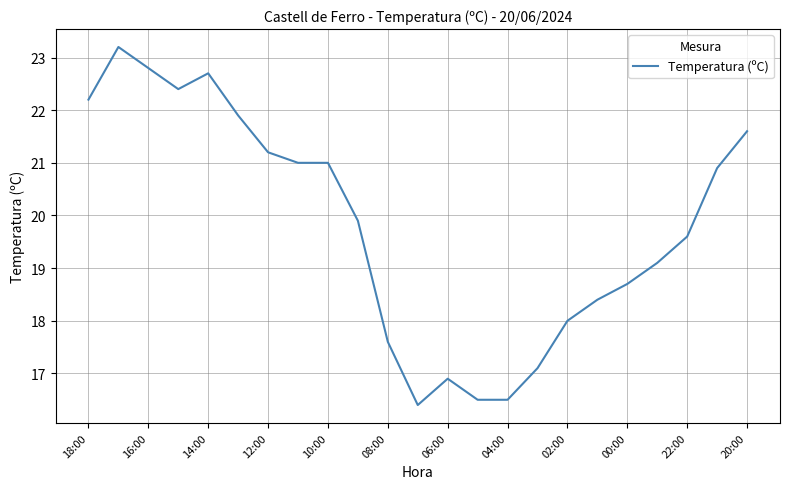

What is the maximum value shown in the chart?

23.2